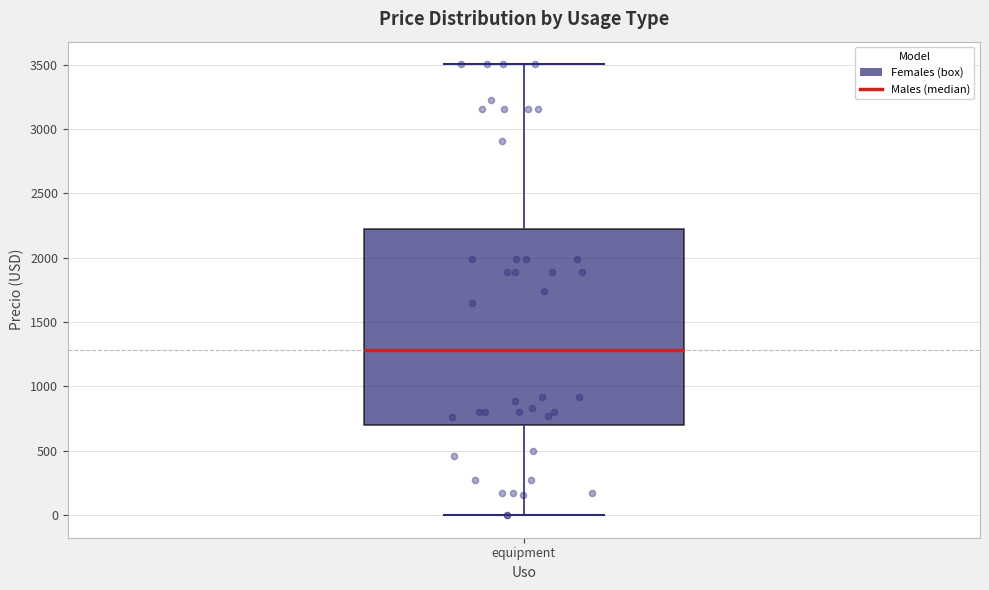

Transcribe this box plot: give where the median line is, the range the box spans, and where the two whiskers end, as read against the y-axis. The values are not printed on the chart, so give them approximately, as read against the axis.

median 1300, box 700 to 2200, whiskers 0 to 3500